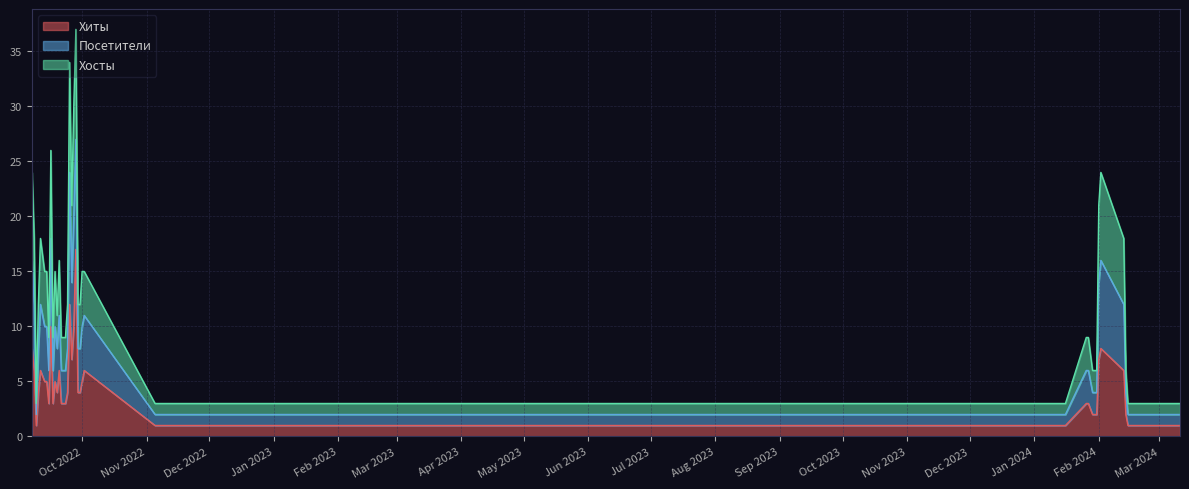

How many values in the Хиты series are below 4?

17